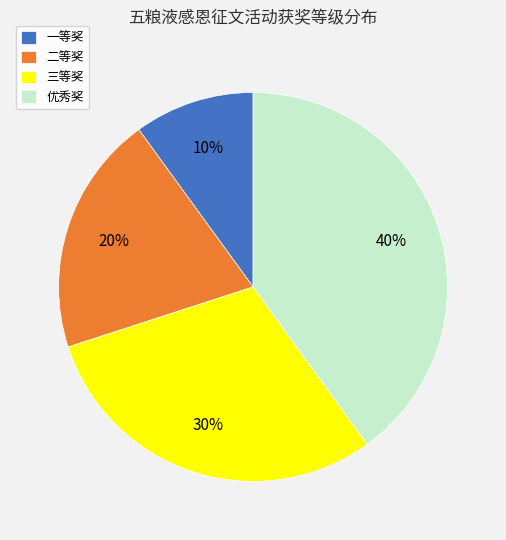

How many segments does this pie chart have?

4